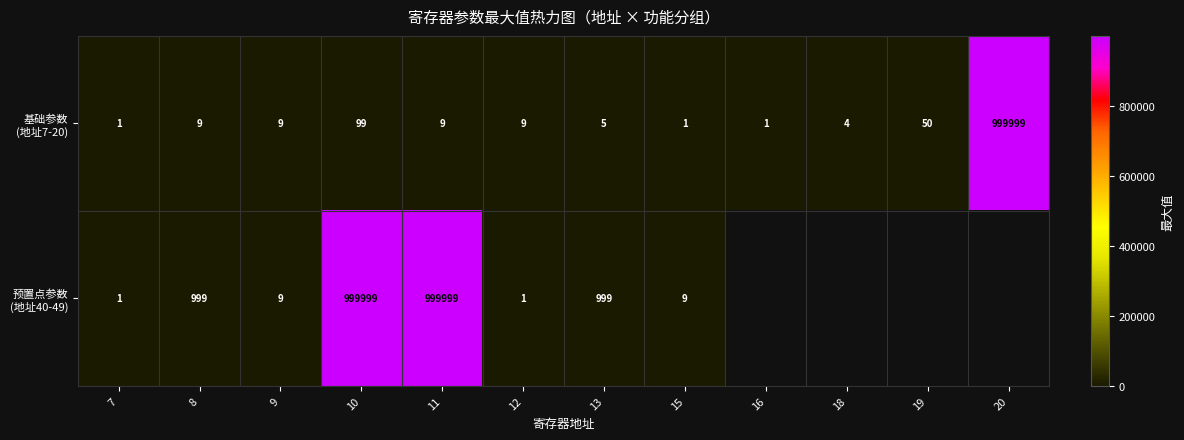

What is the difference between the highest and lowest values at 10?

999900